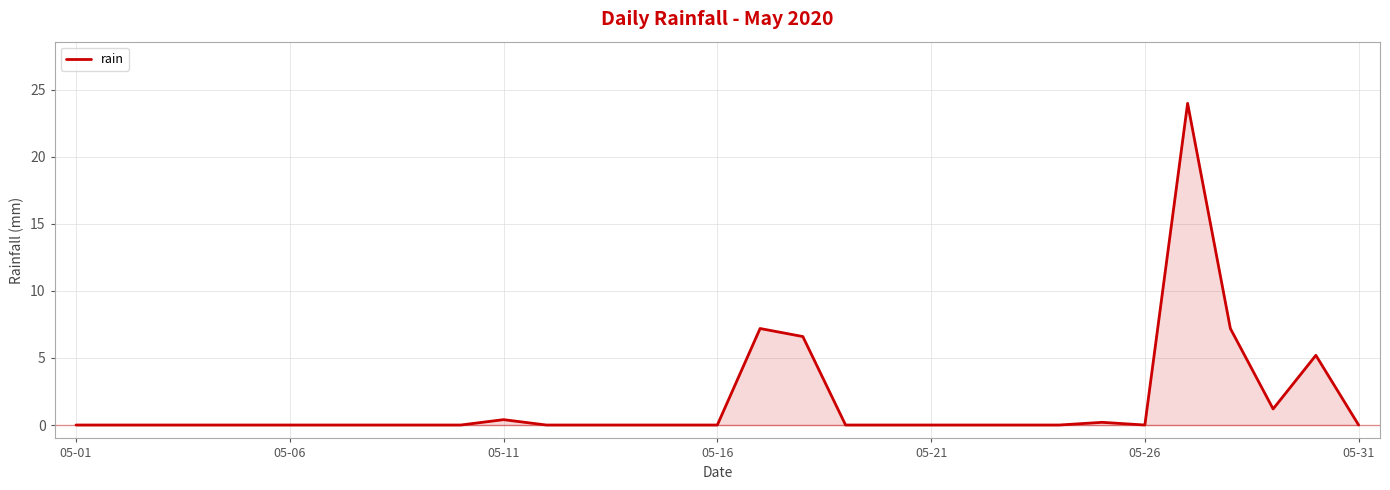

Reading right to left, list all the values displayed in this chart.

0.0	5.2	1.2	7.2	24.0	0.0	0.2	0.0	0.0	0.0	0.0	0.0	0.0	6.6	7.2	0.0	0.0	0.0	0.0	0.0	0.4	0.0	0.0	0.0	0.0	0.0	0.0	0.0	0.0	0.0	0.0